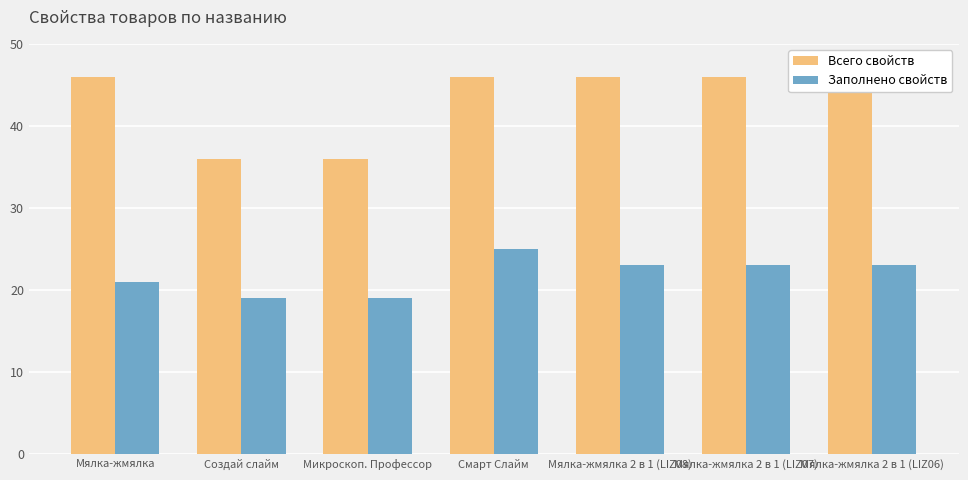

What is the sum of all Заполнено свойств values?

153